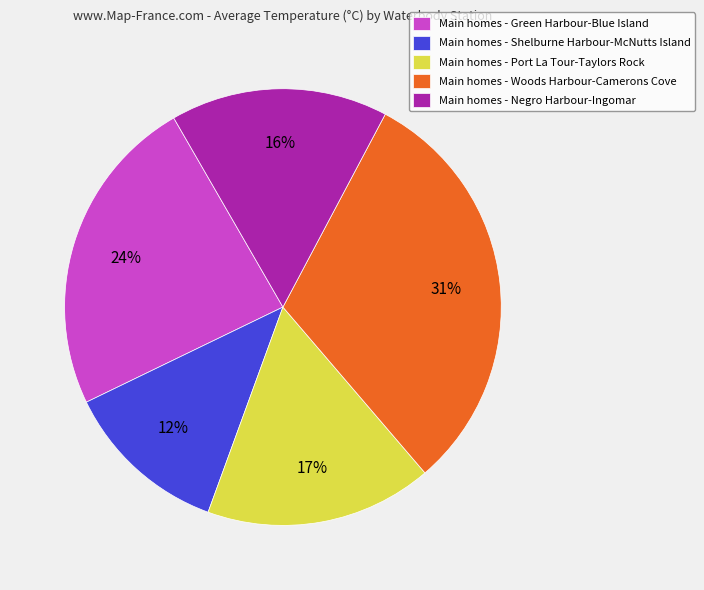

To the nearest percent, what is the combined percentage of Main homes - Green Harbour-Blue Island and Main homes - Shelburne Harbour-McNutts Island?

36%